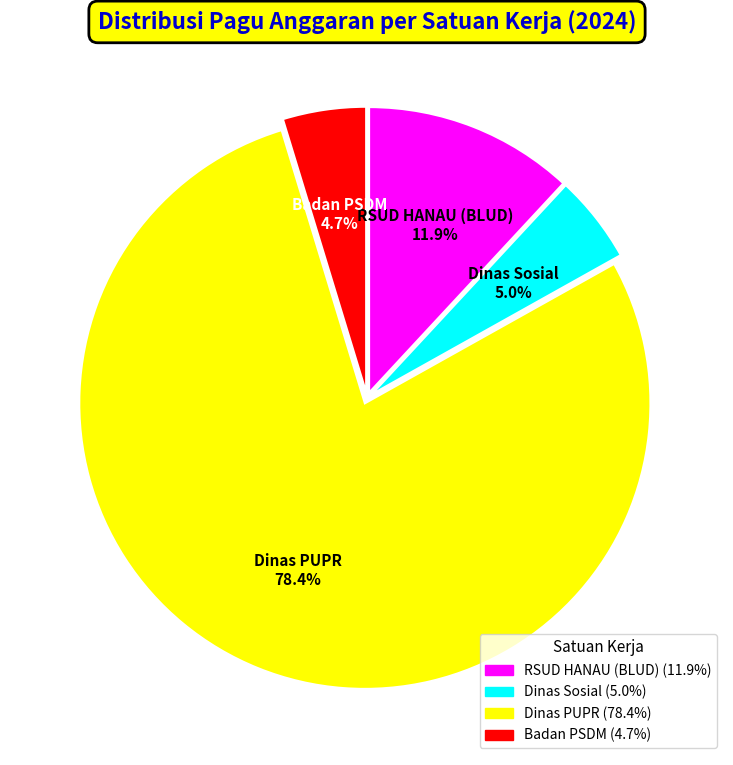

How much of the chart is everything except Dinas Sosial?

95.0%